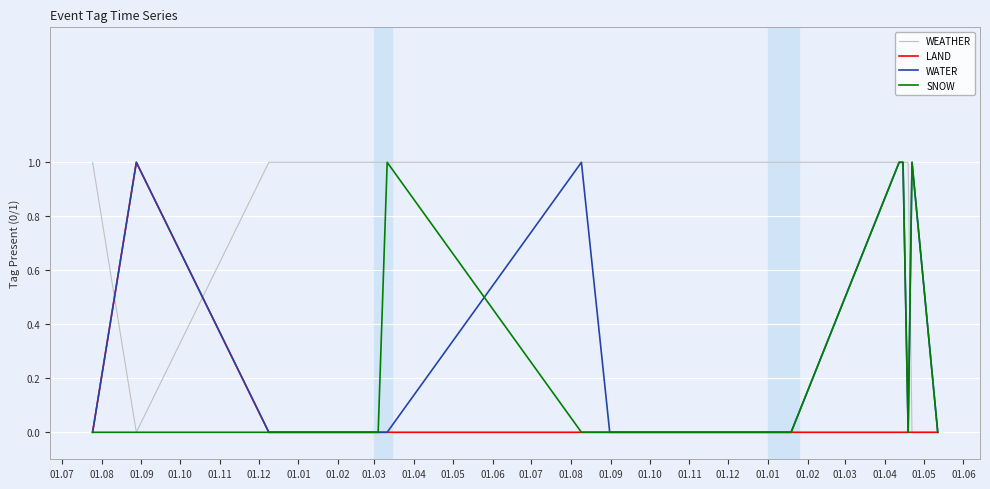

Which series has the largest total across all categories?

WEATHER